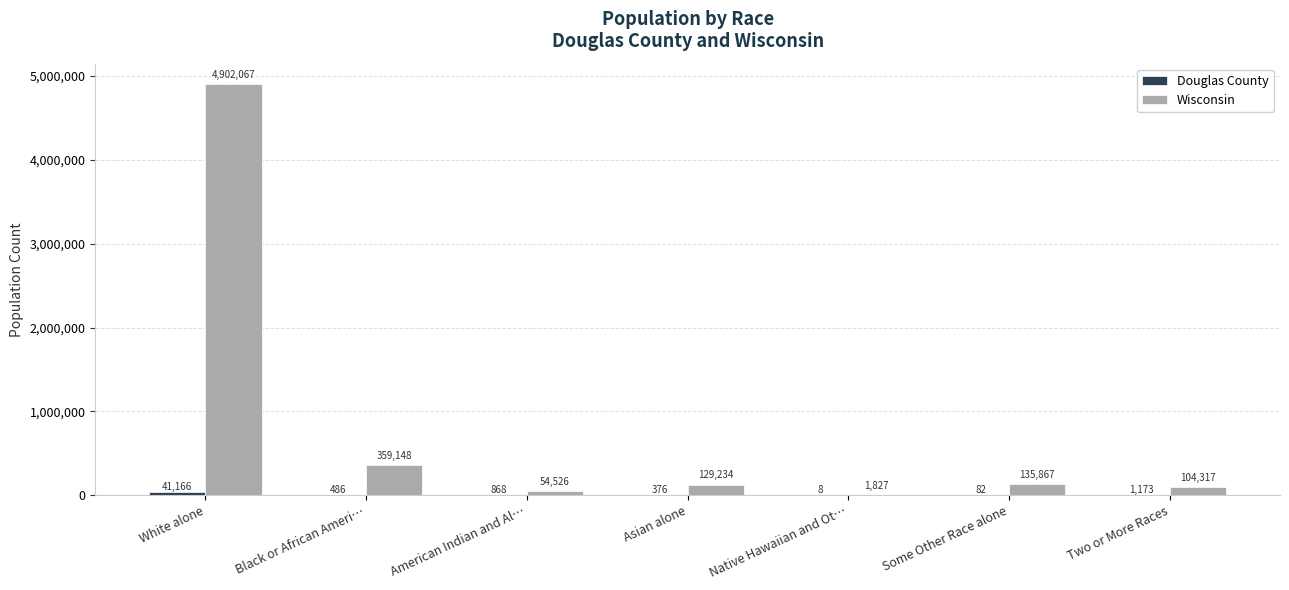

Where is Wisconsin nearest to the value 2451947?

Black or African Ameri…